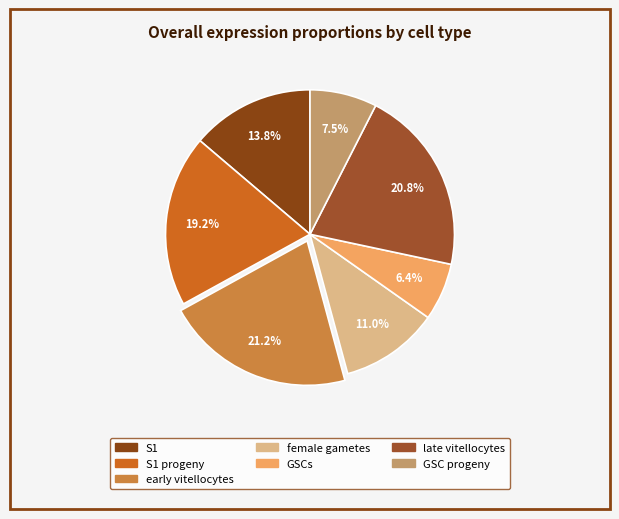

Rank the categories by value from highest to lowest.

early vitellocytes, late vitellocytes, S1 progeny, S1, female gametes, GSC progeny, GSCs